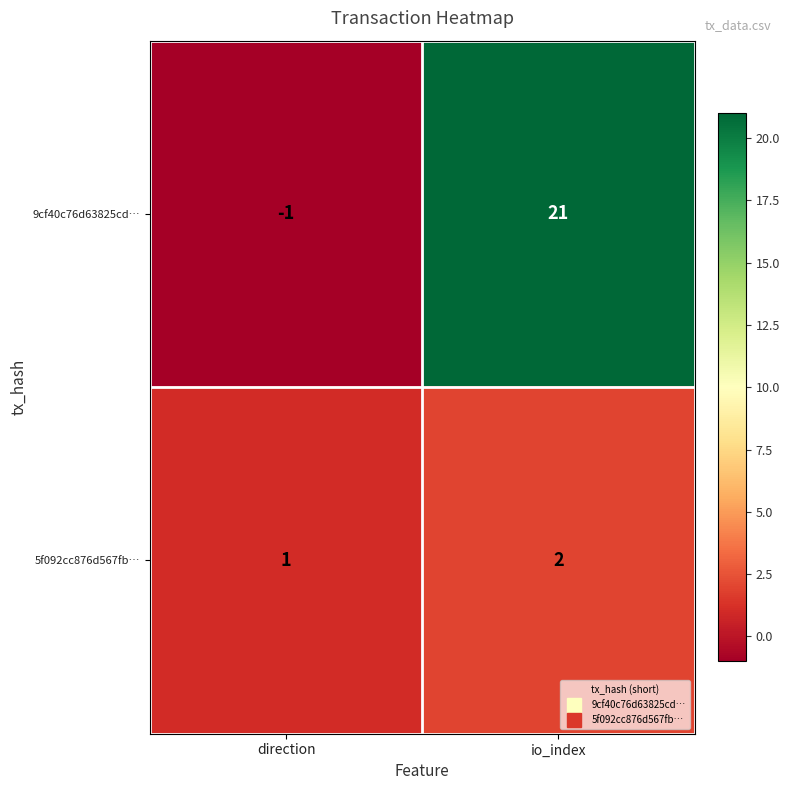

True or false: 5f092cc876d567fb… has a value of 3 at io_index.

False